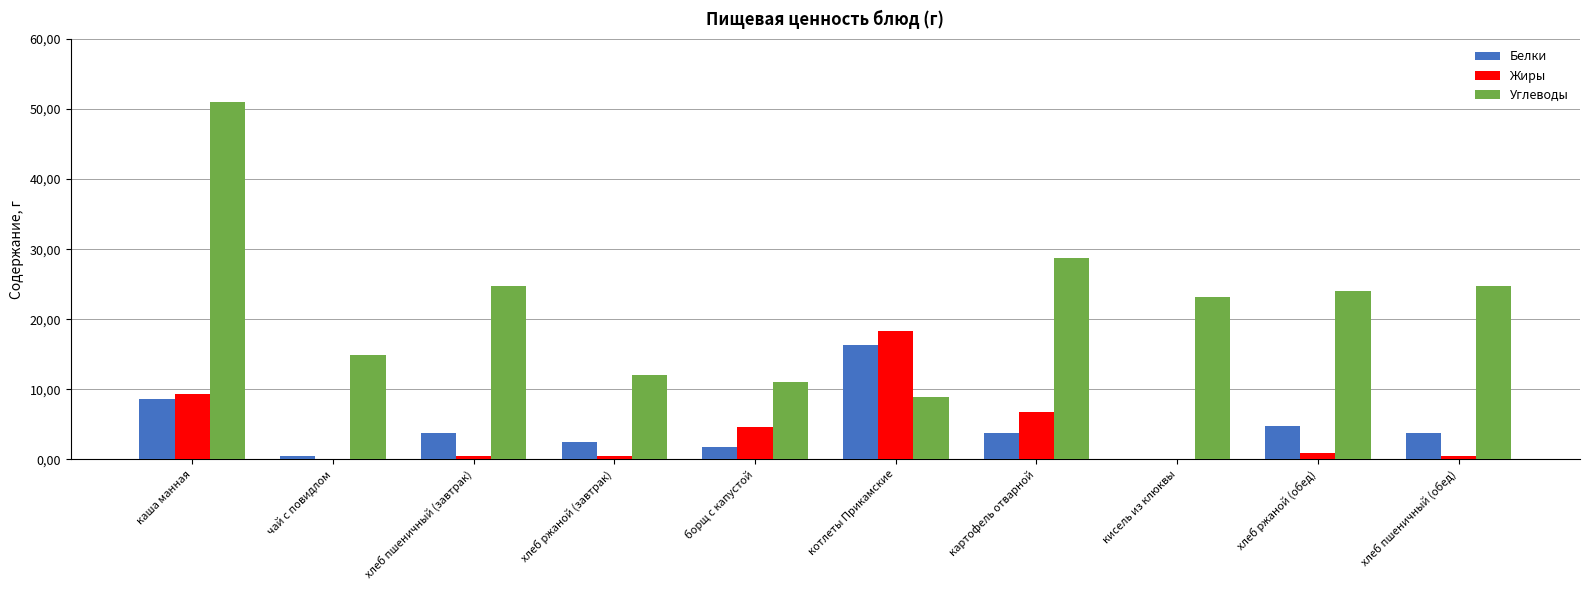

Which series has the largest total across all categories?

Углеводы